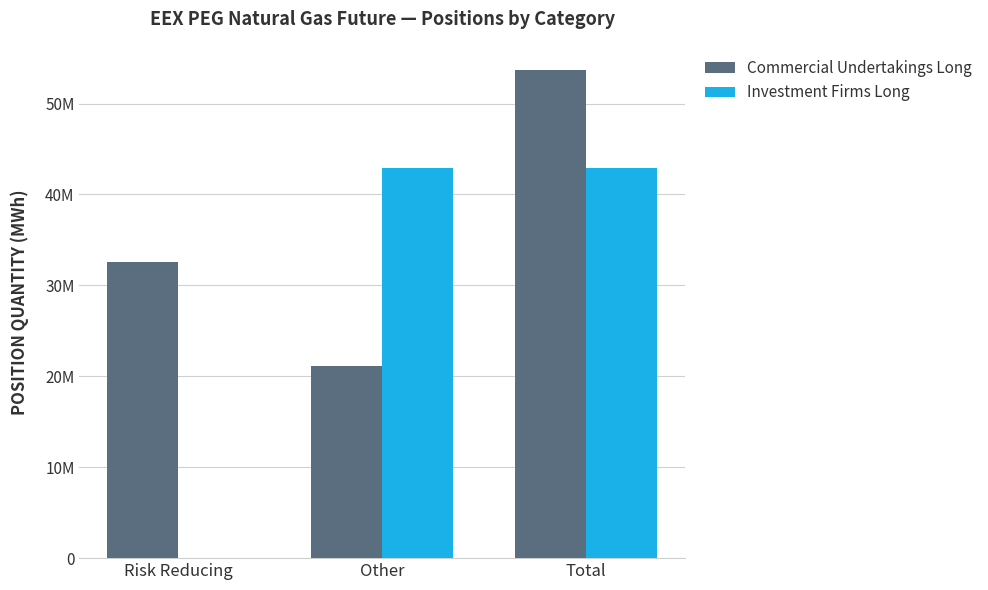

Does the chart contain stacked bars?

No